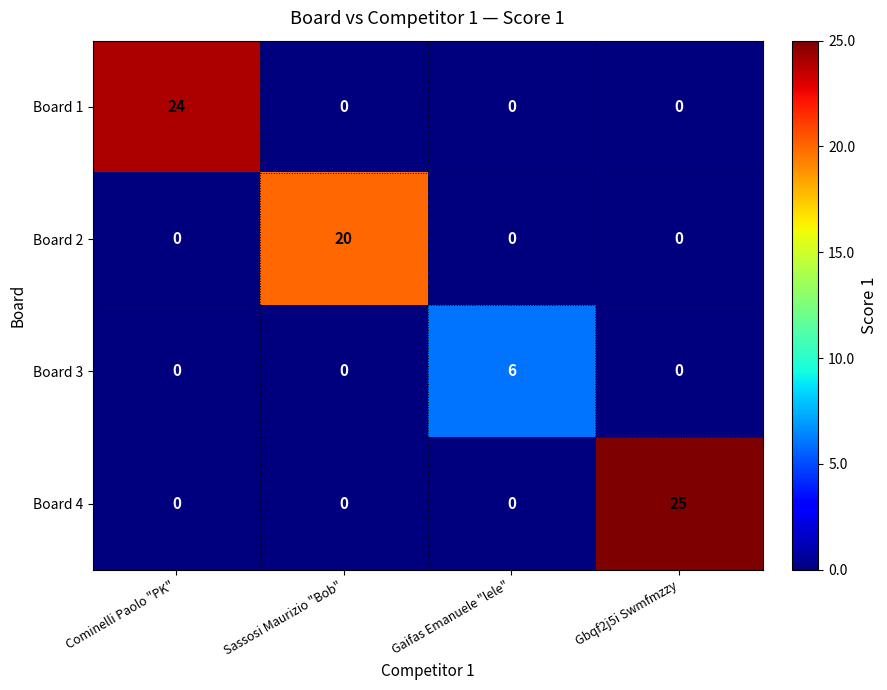

Rank the series by their maximum value, from lowest to highest.

Board 3, Board 2, Board 1, Board 4